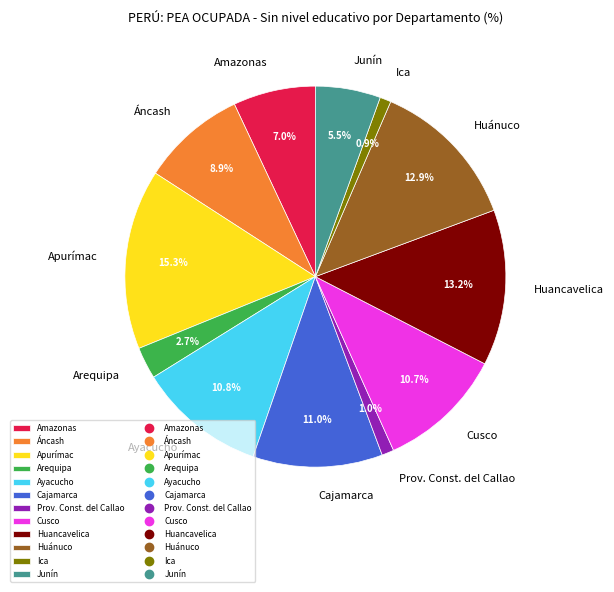

Which category has the biggest portion of the pie?

Apurímac